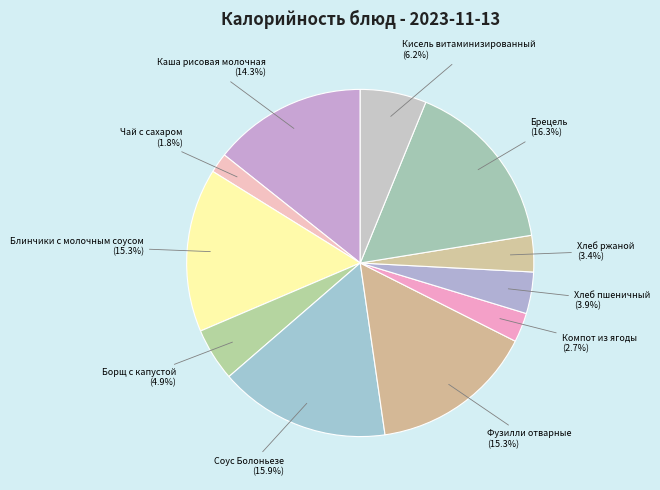

Count the number of slices in the pie.

11